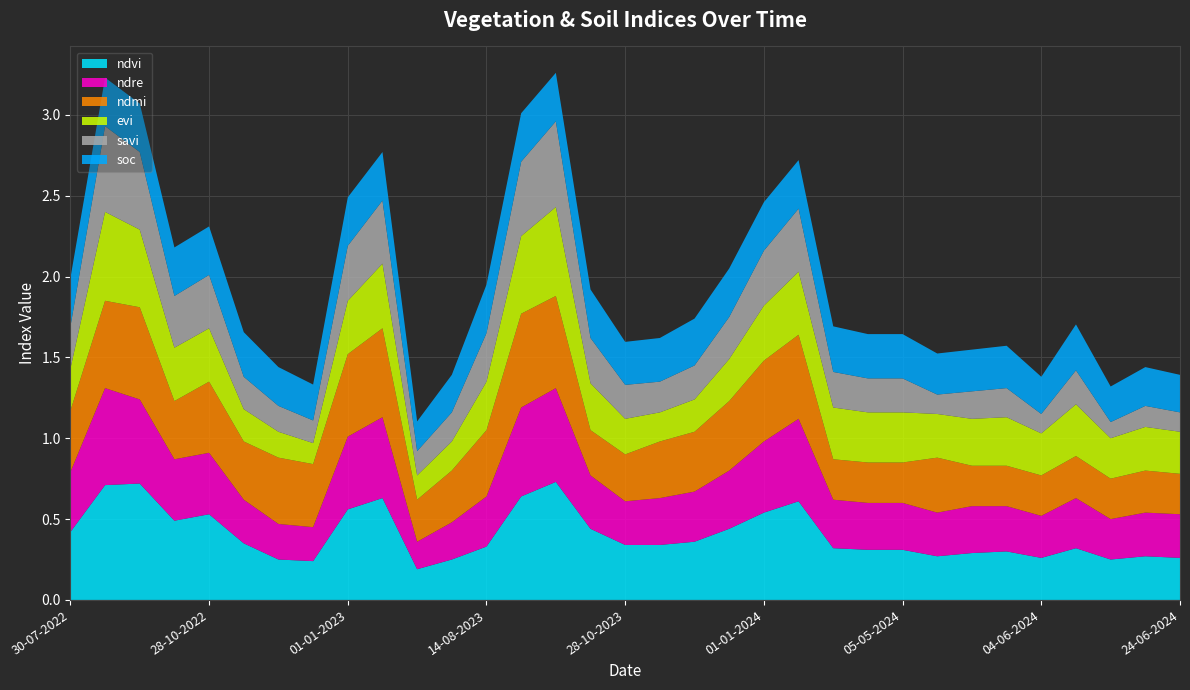

Reading left to right, extract all data points from this chart.

ndvi: 0.4	0.7	0.7	0.5	0.5	0.3	0.2	0.2	0.6	0.6	0.2	0.2	0.3	0.6	0.7	0.4	0.3	0.3	0.4	0.4	0.5	0.6	0.3	0.3	0.3	0.3	0.3	0.3	0.3	0.3	0.2	0.3	0.3
ndre: 0.4	0.6	0.5	0.4	0.4	0.3	0.2	0.2	0.5	0.5	0.2	0.2	0.3	0.6	0.6	0.3	0.3	0.3	0.3	0.4	0.4	0.5	0.3	0.3	0.3	0.3	0.3	0.3	0.3	0.3	0.2	0.3	0.3
ndmi: 0.4	0.5	0.6	0.4	0.4	0.4	0.4	0.4	0.5	0.6	0.3	0.3	0.4	0.6	0.6	0.3	0.3	0.3	0.4	0.4	0.5	0.5	0.2	0.2	0.2	0.3	0.2	0.2	0.2	0.3	0.2	0.3	0.2
evi: 0.3	0.6	0.5	0.3	0.3	0.2	0.2	0.1	0.3	0.4	0.1	0.2	0.3	0.5	0.6	0.3	0.2	0.2	0.2	0.3	0.3	0.4	0.3	0.3	0.3	0.3	0.3	0.3	0.3	0.3	0.2	0.3	0.3
savi: 0.3	0.5	0.5	0.3	0.3	0.2	0.2	0.1	0.3	0.4	0.1	0.2	0.3	0.5	0.5	0.3	0.2	0.2	0.2	0.3	0.3	0.4	0.2	0.2	0.2	0.1	0.2	0.2	0.1	0.2	0.1	0.1	0.1
soc: 0.3	0.3	0.3	0.3	0.3	0.3	0.2	0.2	0.3	0.3	0.2	0.2	0.3	0.3	0.3	0.3	0.3	0.3	0.3	0.3	0.3	0.3	0.3	0.3	0.3	0.3	0.3	0.3	0.2	0.3	0.2	0.2	0.2